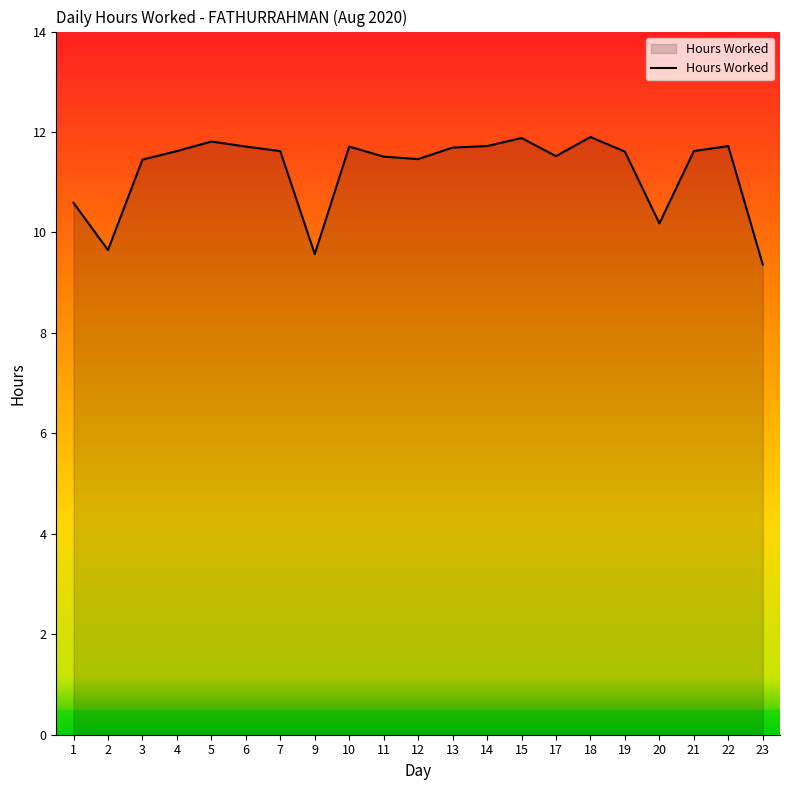

What is the greatest value displayed?

11.9